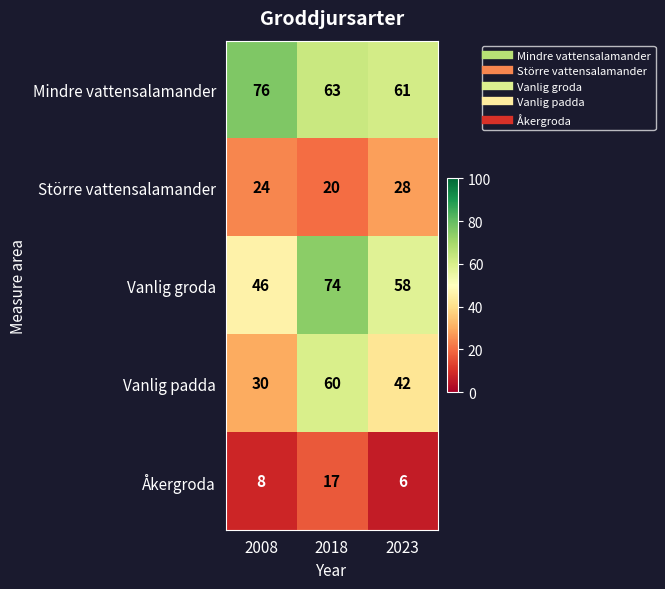

Rank the series by their maximum value, from lowest to highest.

Åkergroda, Större vattensalamander, Vanlig padda, Vanlig groda, Mindre vattensalamander